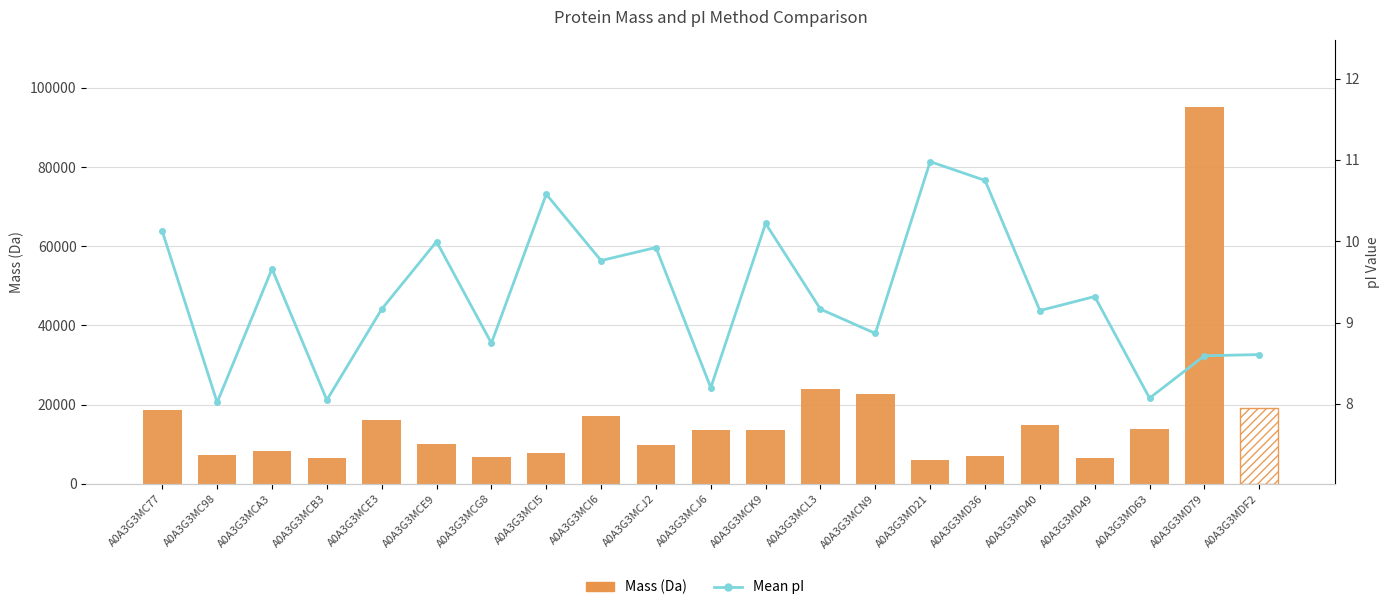

How many data points in Mean pI are above 9?

13